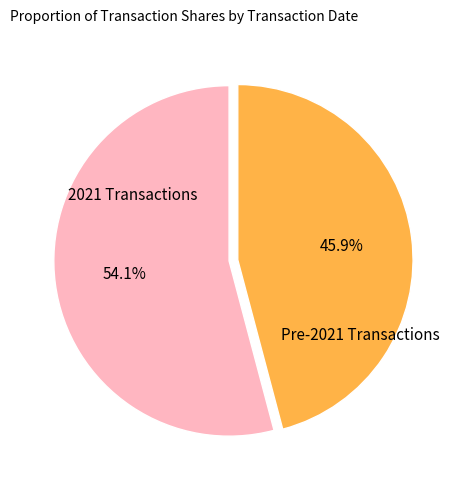

To the nearest percent, what is the difference between the largest and smallest slice percentages?

8%